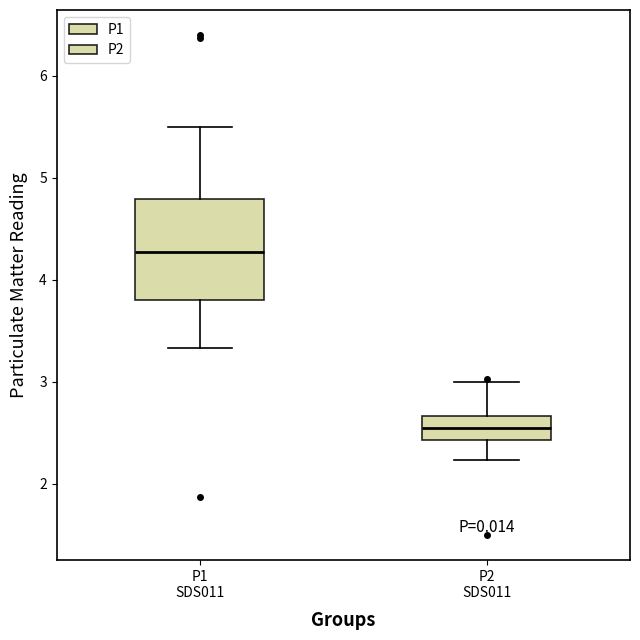

Where is the lower edge of the box for P2 SDS011 on the y-axis? The values are not printed on the chart, so give them approximately, as read against the axis.

2.4